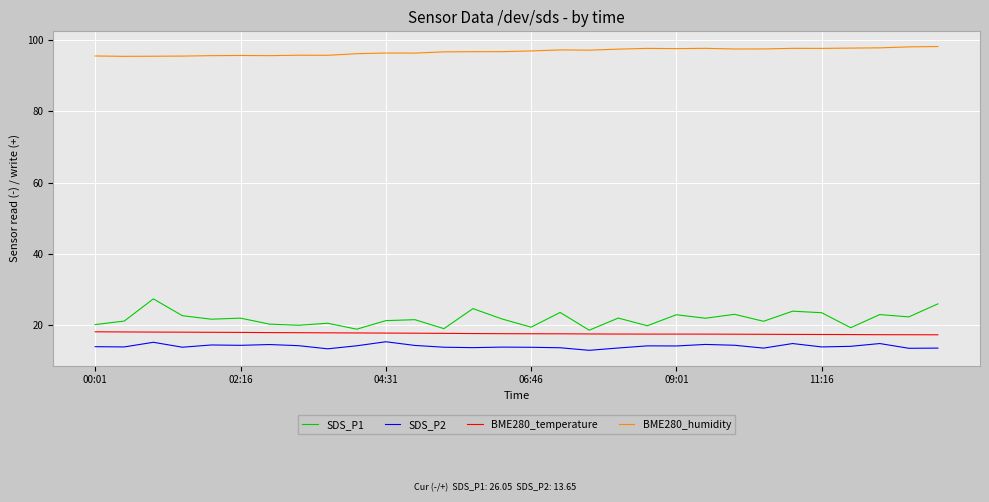

What is the minimum value shown in the chart?

13.0